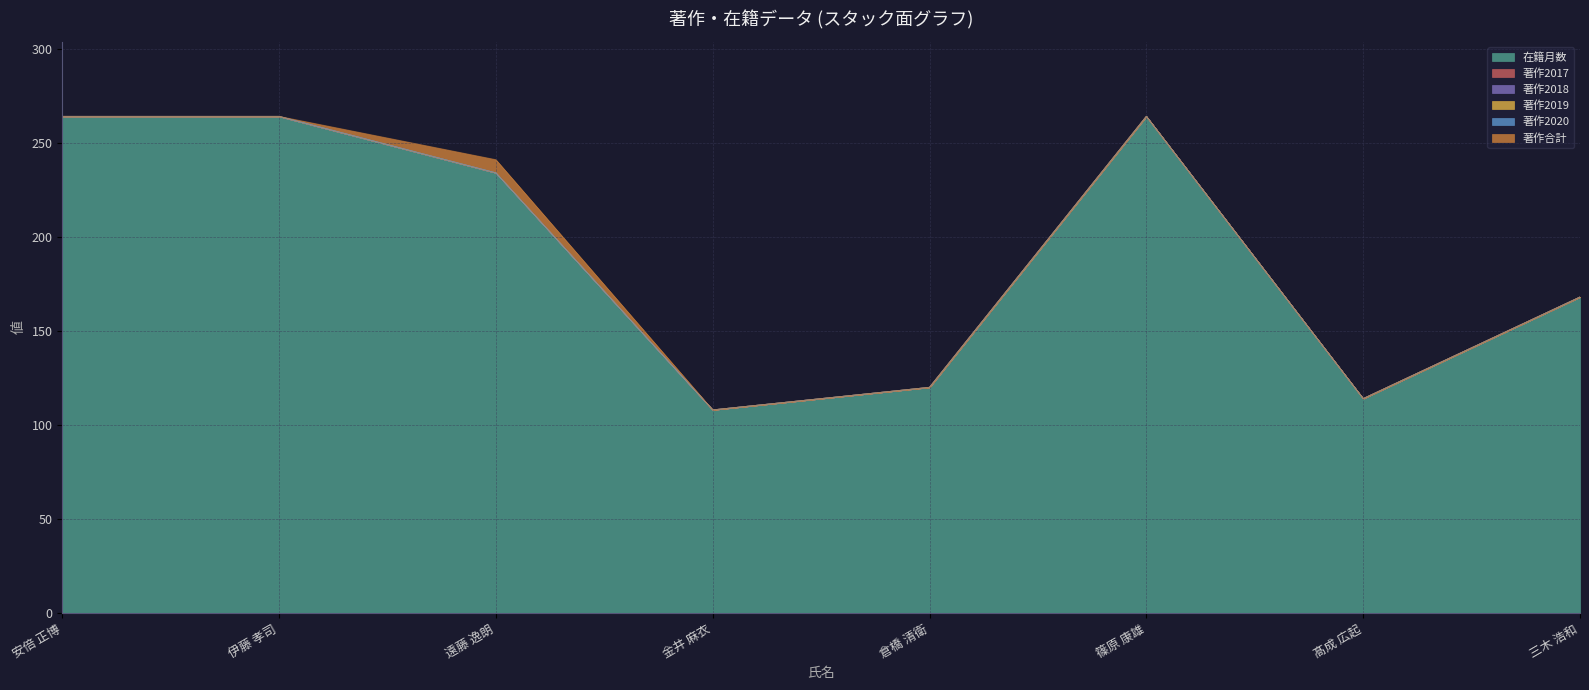

What are all the series names shown in the legend?

在籍月数, 著作2017, 著作2018, 著作2019, 著作2020, 著作合計